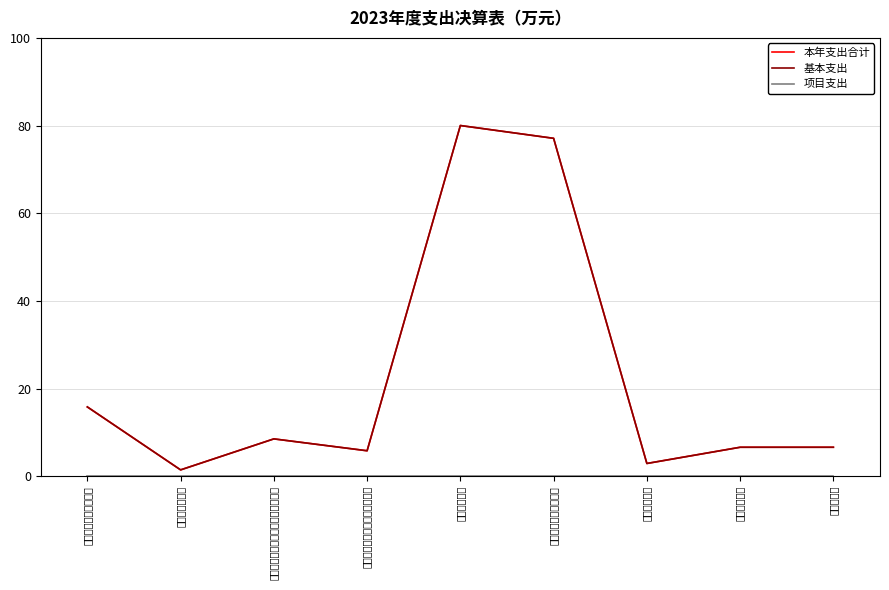

Between 住房公积金 and 机关事业单位职业年金缴费支出, which is larger?

住房公积金